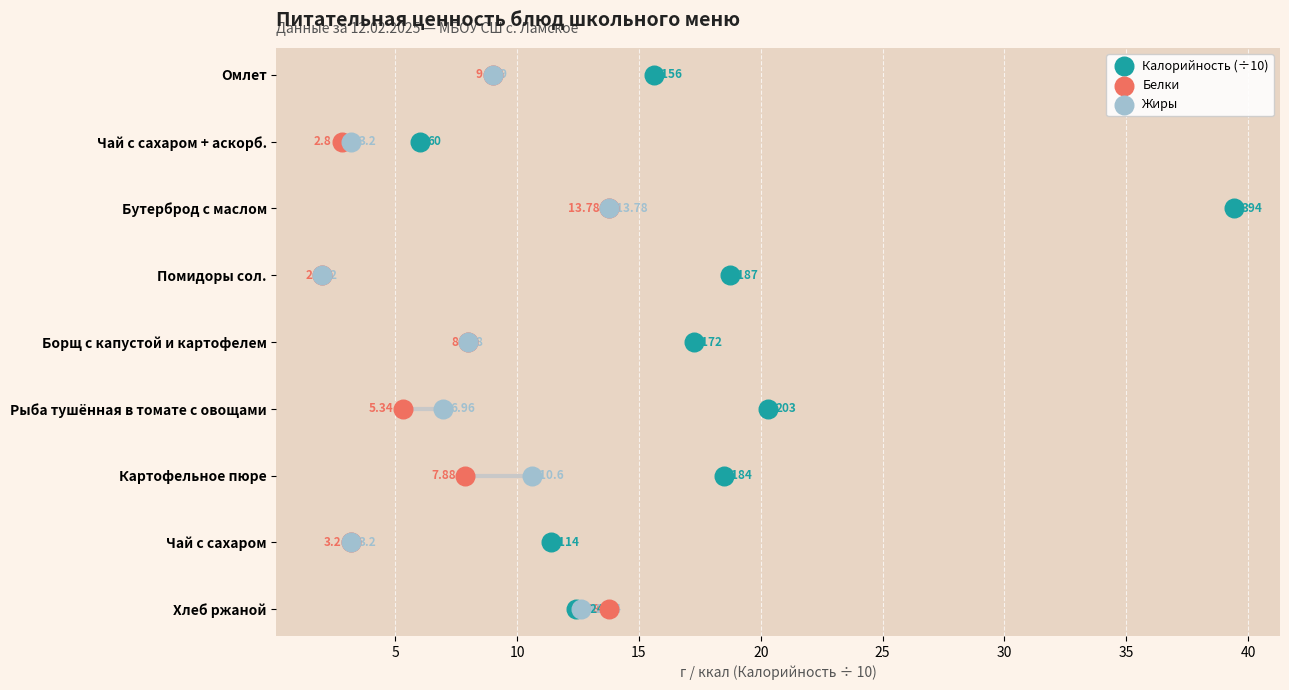

What are all the series names shown in the legend?

Калорийность (÷10), Белки, Жиры